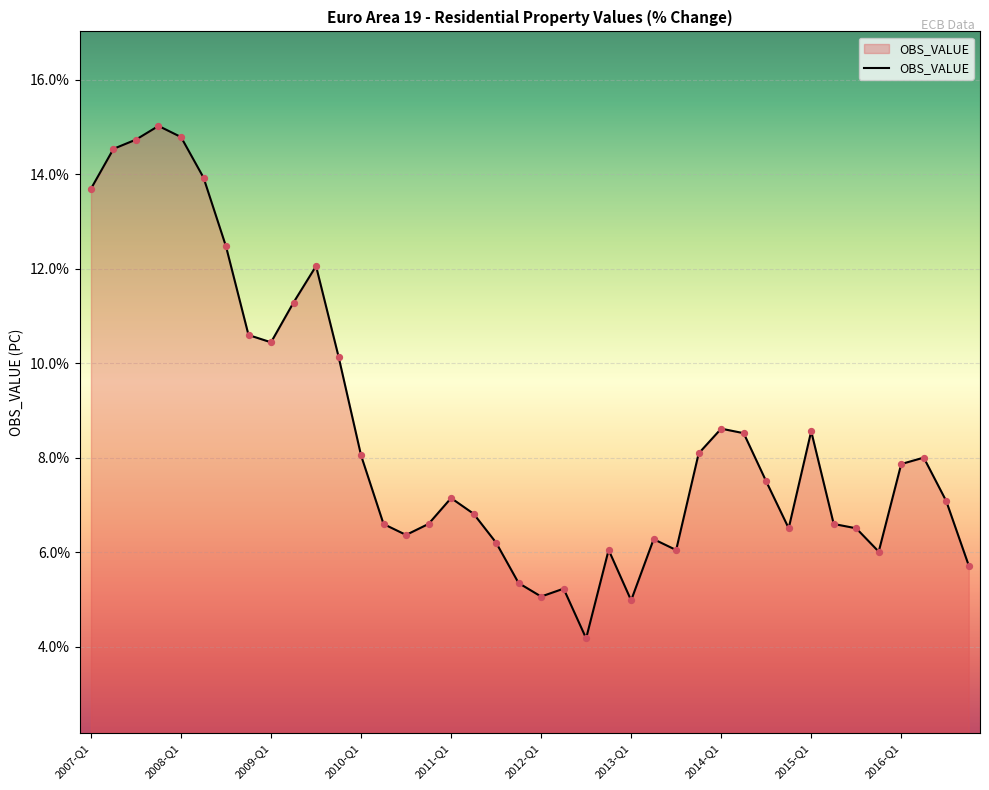

What is the difference between the maximum and minimum values?

10.8